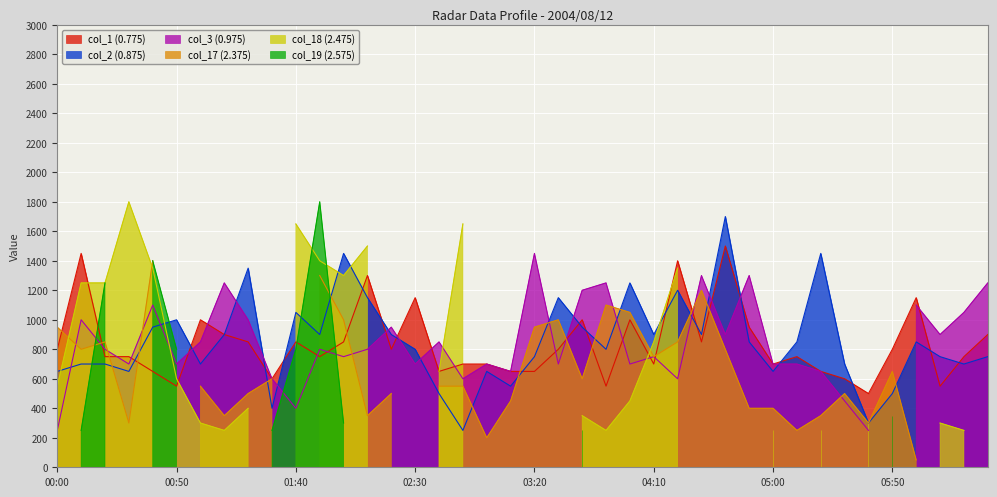

What position from the left is 2004/08/12 04:40?

29